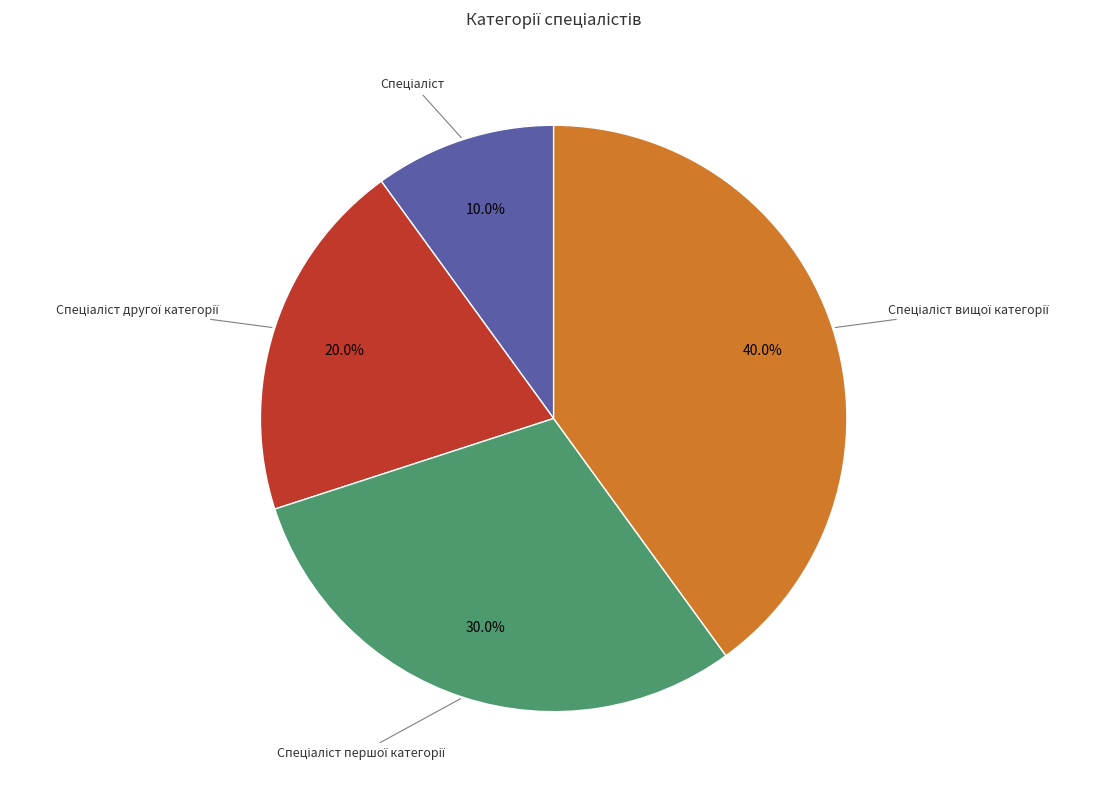

Is there any slice that represents more than half of the pie?

No